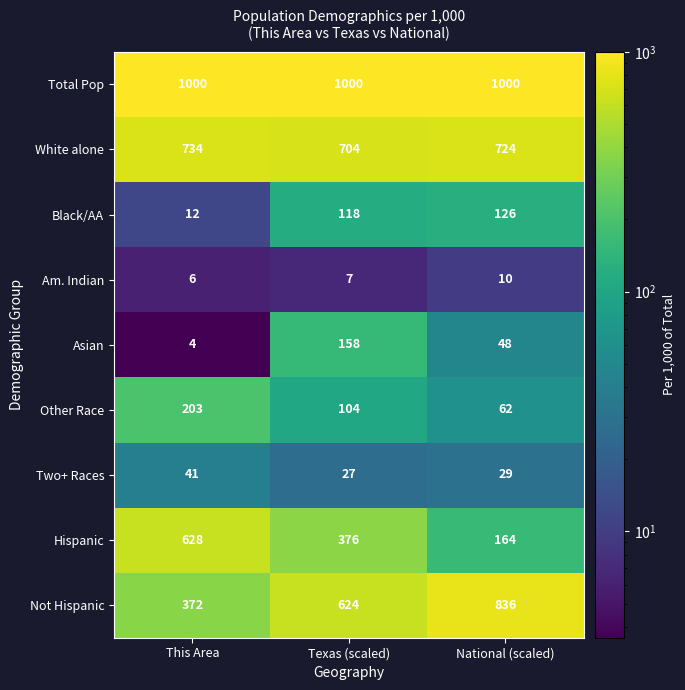

Count the White alone values in the range 704 to 734.

3